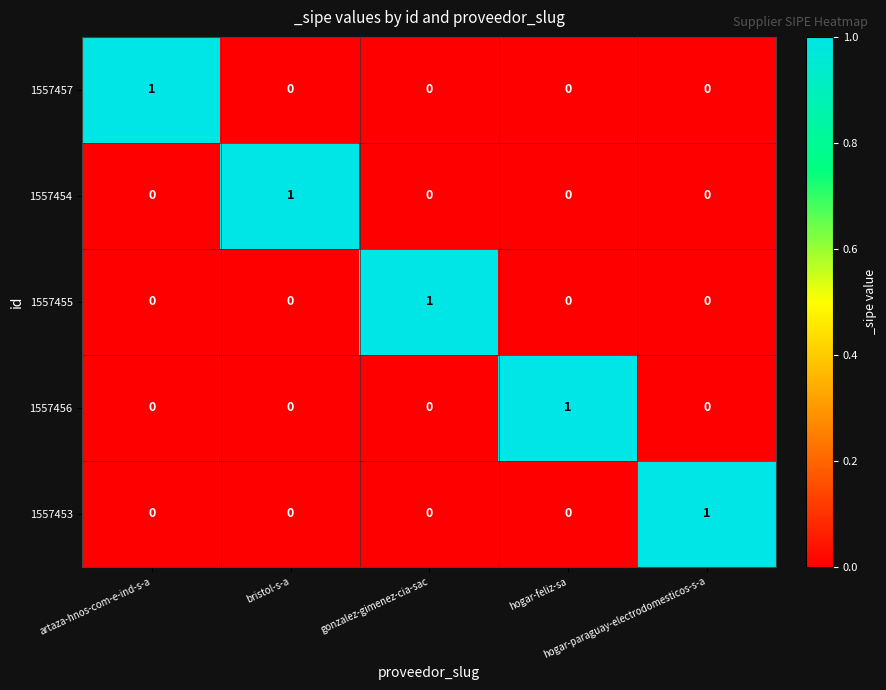

At how many categories does at least one series exceed 0?

5